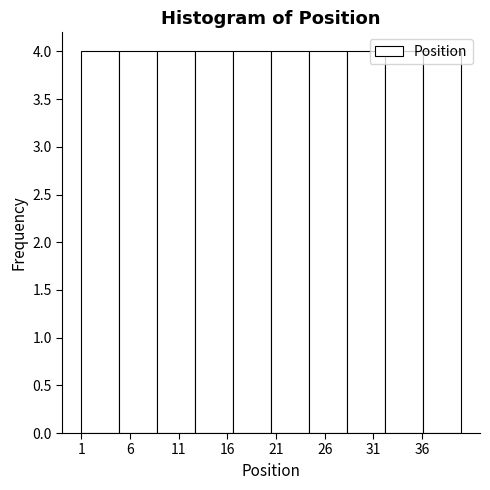

How tall is the bar that spans 16.6 to 20.5 on the x-axis? Neither the bar edges nor the heights are printed on the chart, so give them approximately, as read against the axes.

4